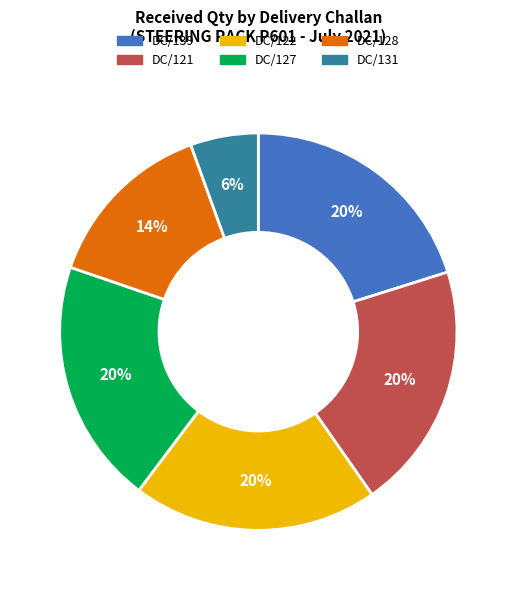

The DC/121 slice represents 20% of the pie. True or false?

True